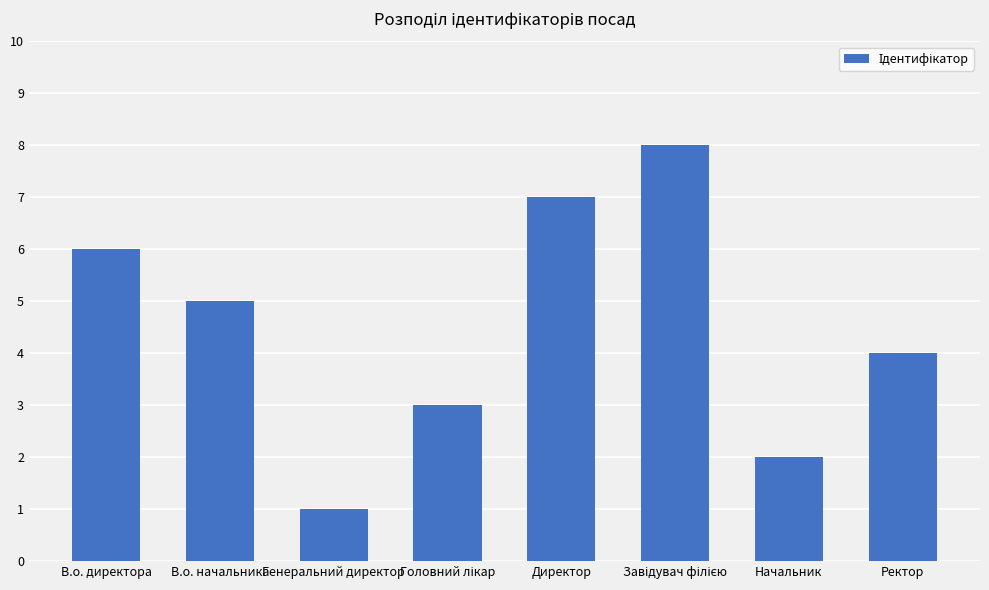

Does the chart contain stacked bars?

No